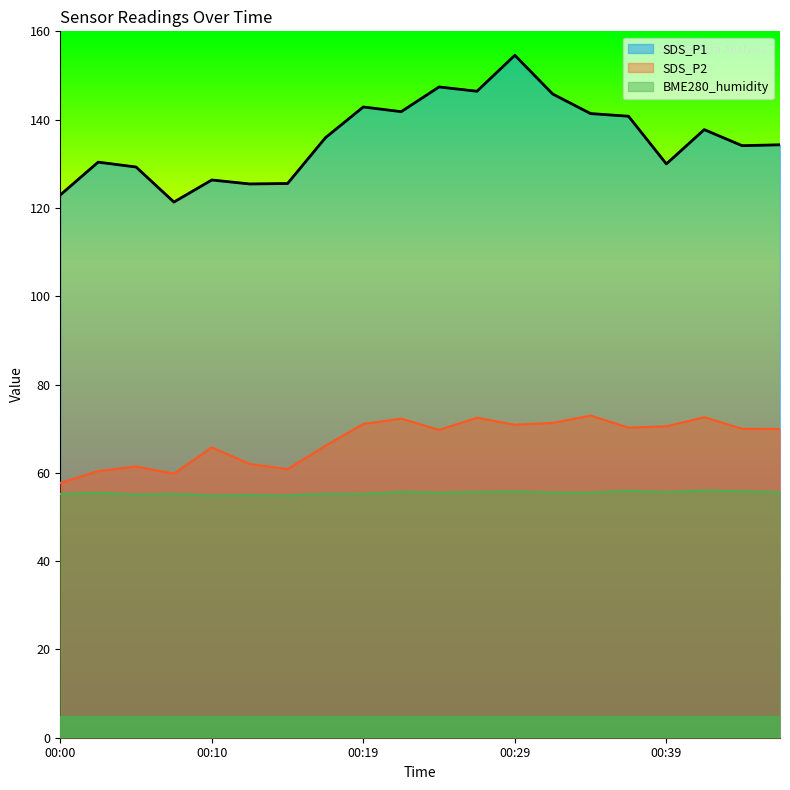

What is the sum of all BME280_humidity values?

1108.8